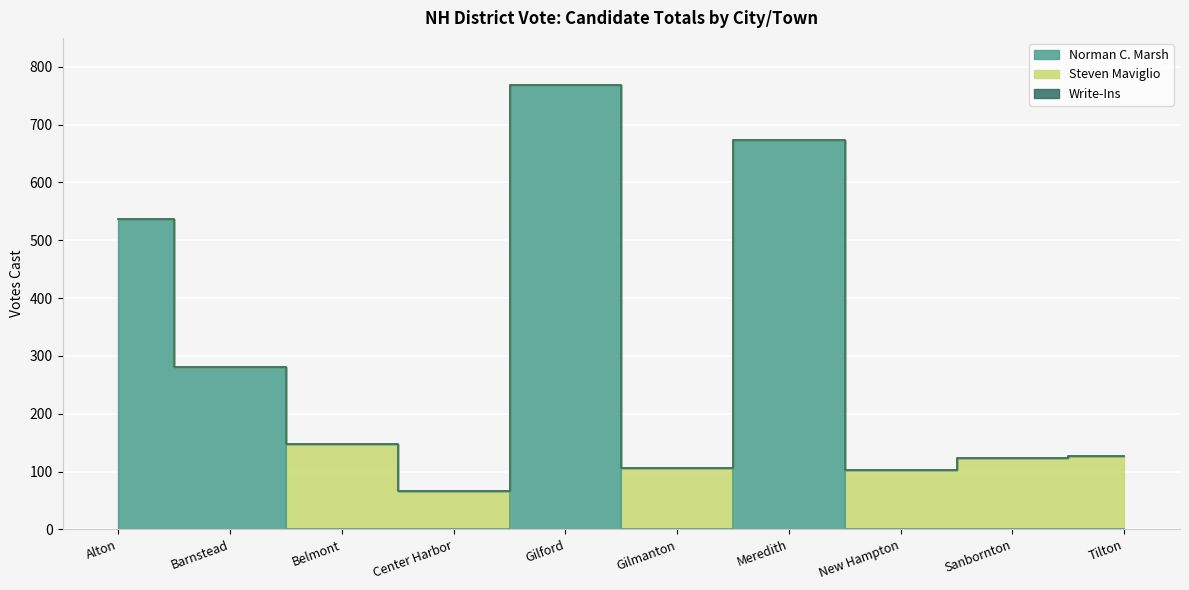

List the series in order of their peak value, highest first.

Norman C. Marsh, Steven Maviglio, Write-Ins